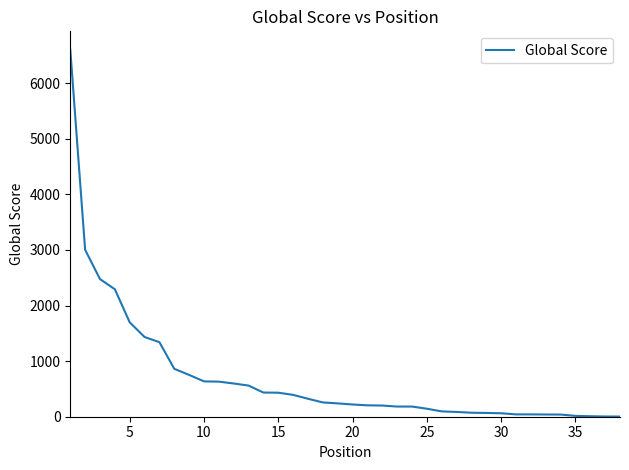

What is the maximum value shown in the chart?

6603